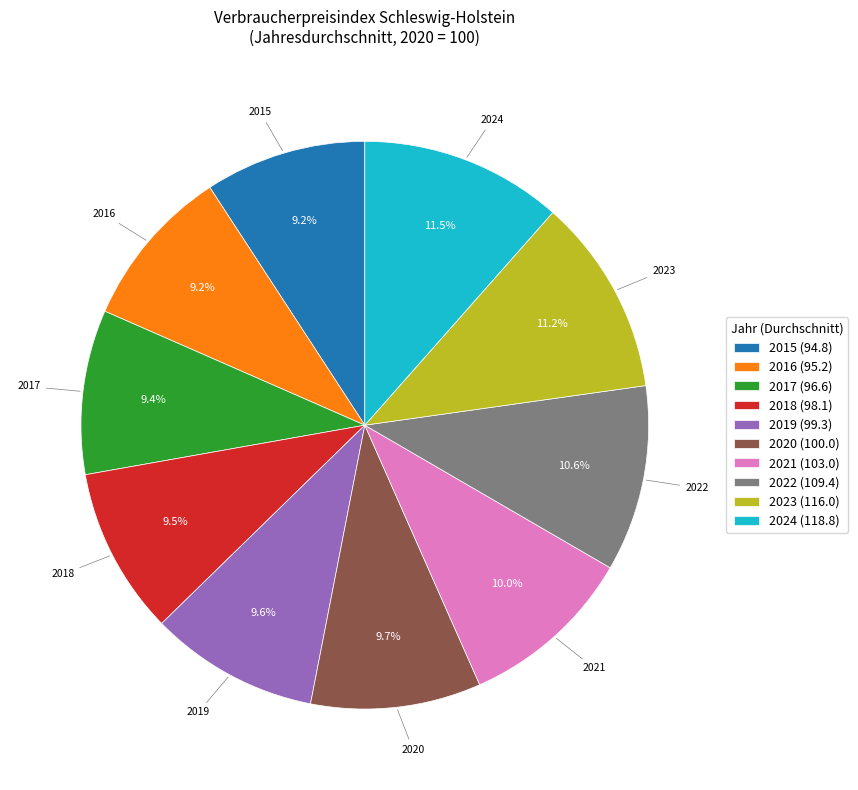

What portion of the pie excludes 2023 (116.0)?

88.8%